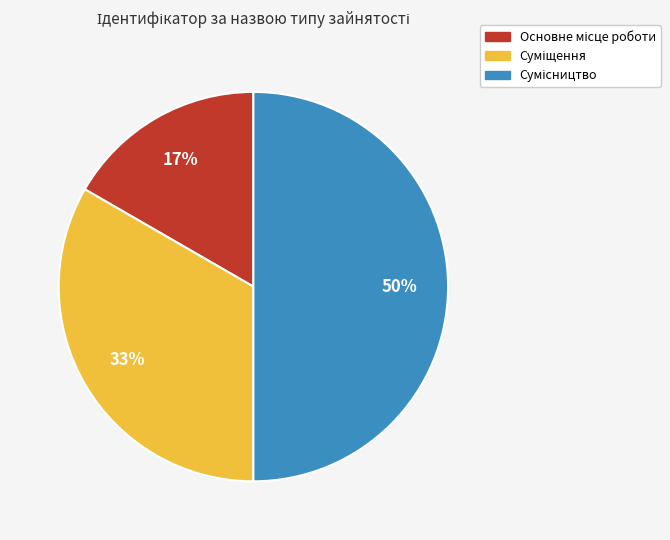

To the nearest percent, what is the average slice percentage?

33%